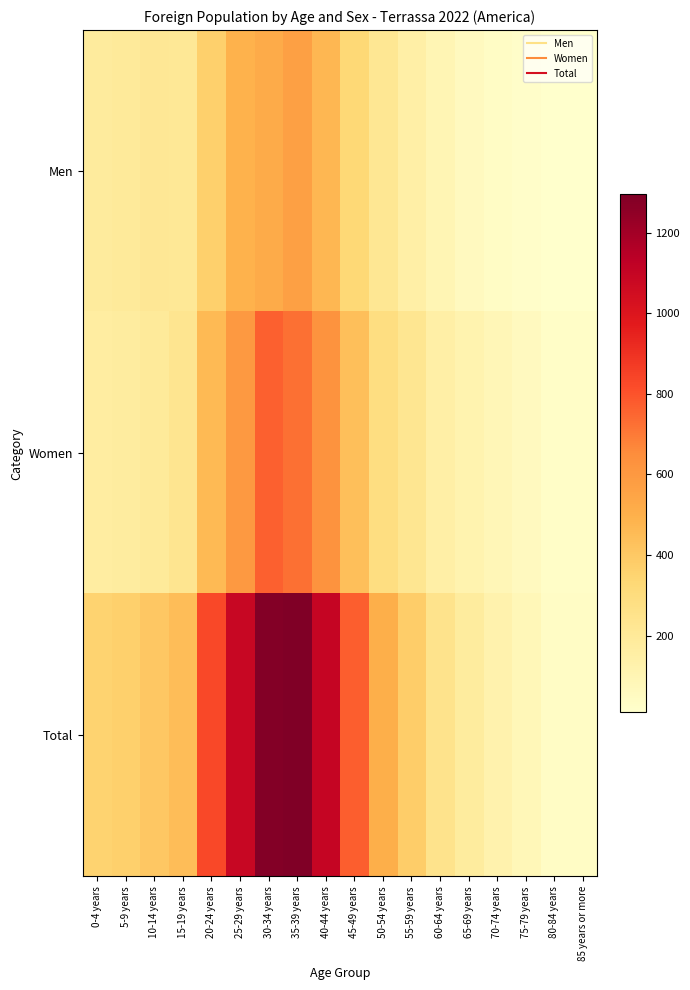

Which series has the largest total across all categories?

Total